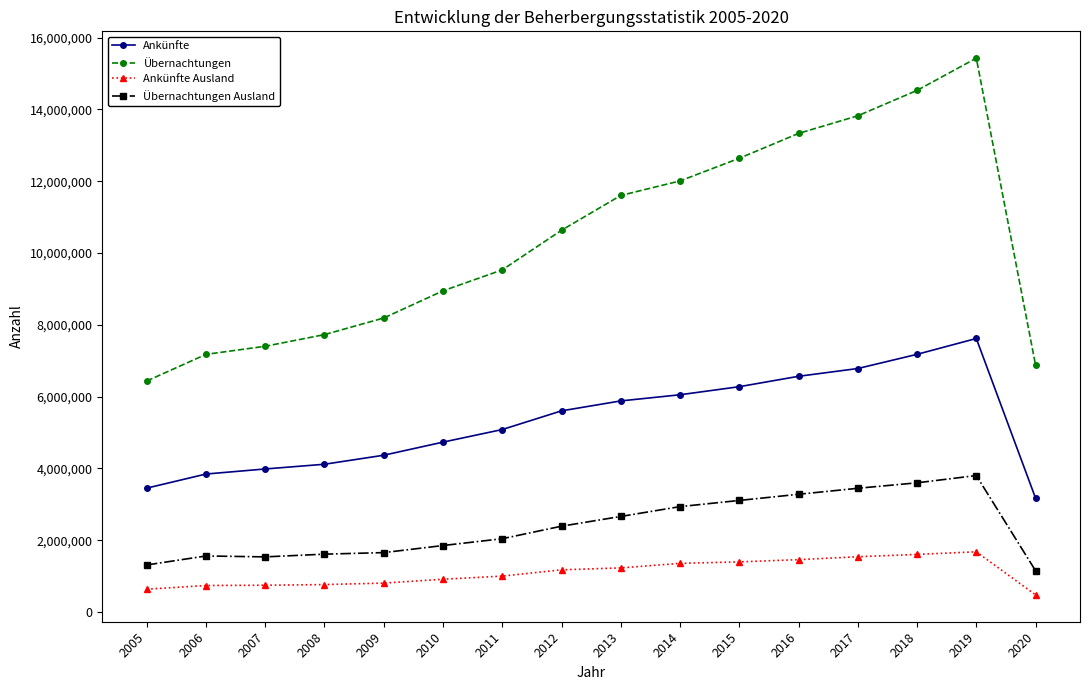

What is the greatest value displayed?

15427406